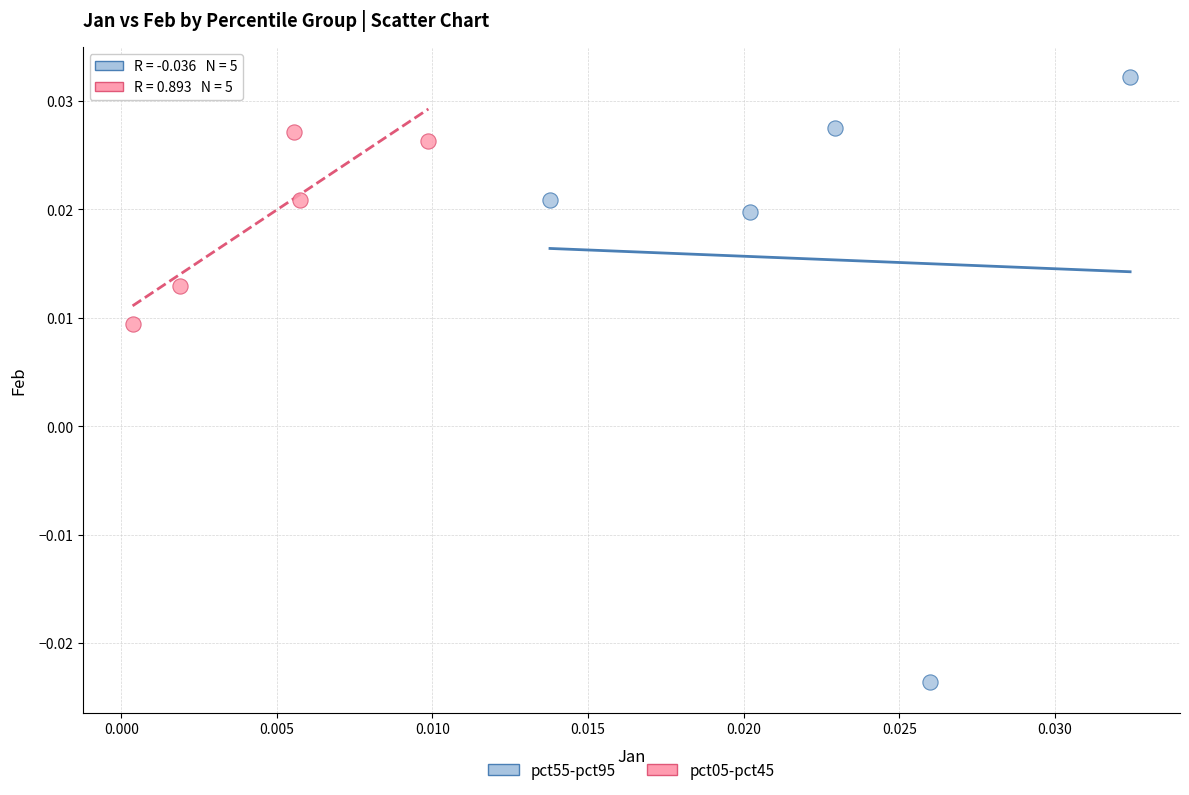

What are all the series names shown in the legend?

pct55-pct95, pct05-pct45